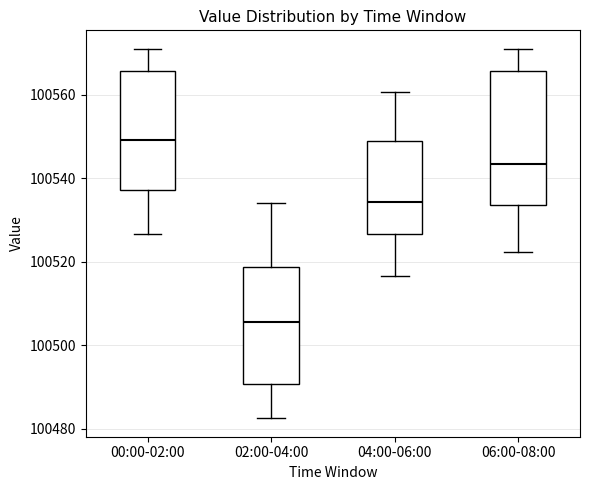

Reading left to right, transcribe this box plot: for each box, give where its median line is, the range the box spans, and where its two whiskers end, as read against the y-axis. The values are not printed on the chart, so give them approximately, as read against the axis.

00:00-02:00: median 100550, box 100538 to 100566, whiskers 100526 to 100572
02:00-04:00: median 100506, box 100490 to 100518, whiskers 100482 to 100534
04:00-06:00: median 100534, box 100526 to 100548, whiskers 100516 to 100560
06:00-08:00: median 100544, box 100534 to 100566, whiskers 100522 to 100572